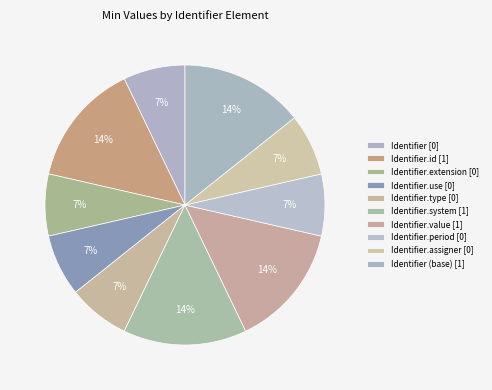

Which slice is the largest?

Identifier.id